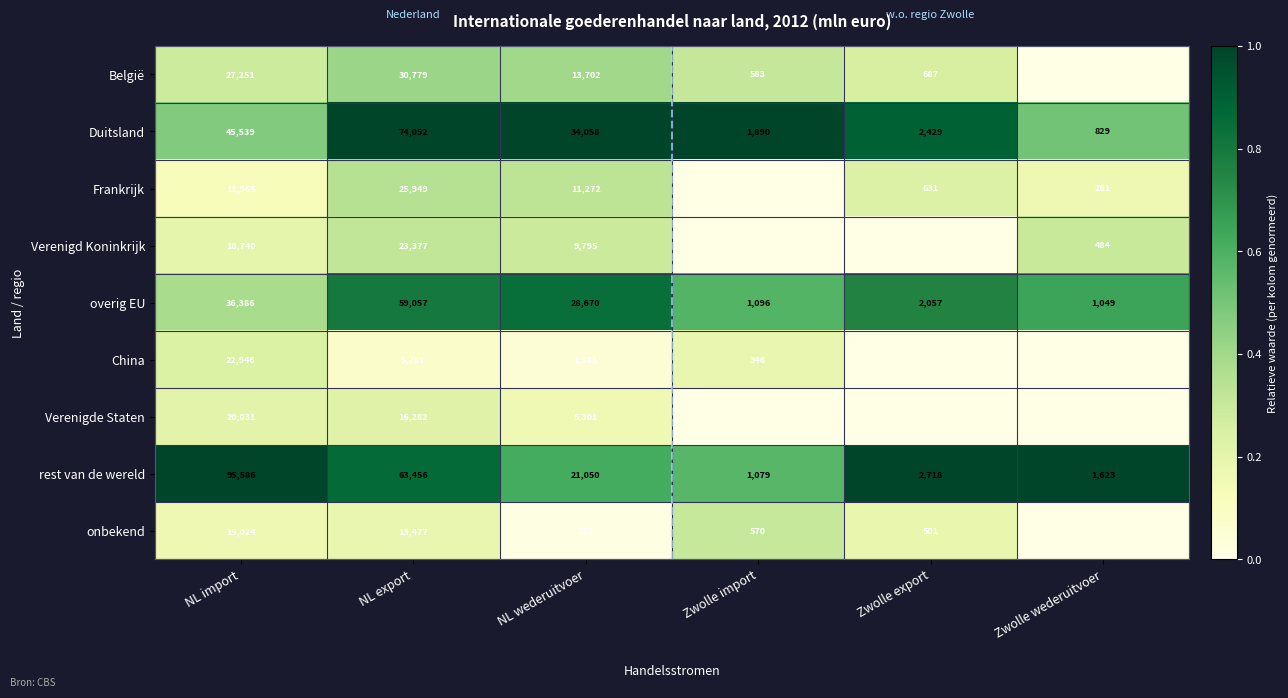

The België series shows 0.3 at Zwolle export. True or false?

False